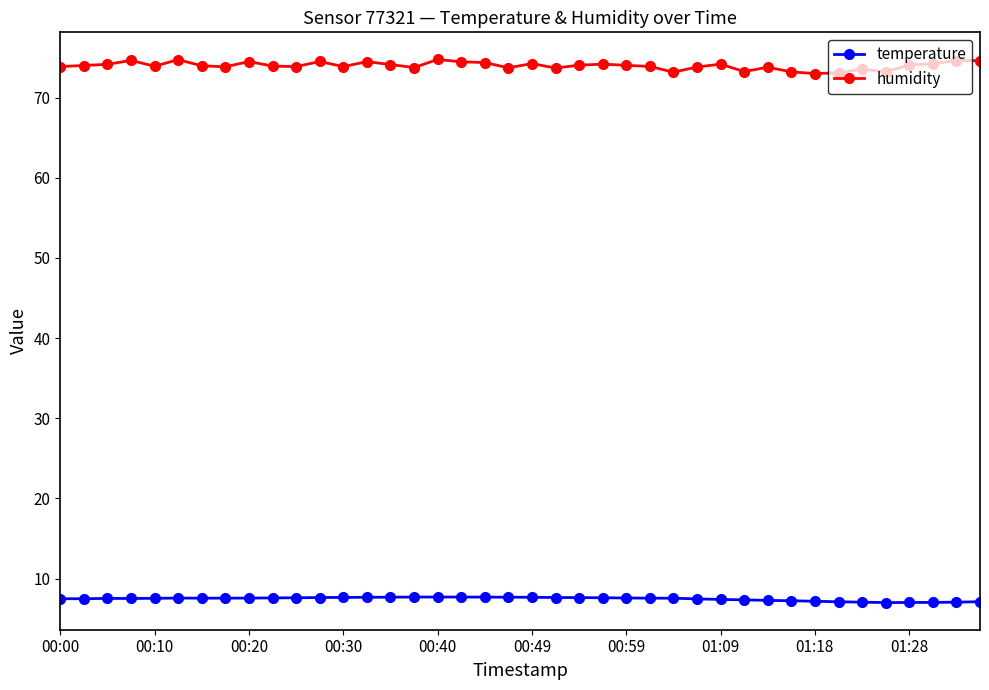

True or false: humidity and temperature cross at least once.

False